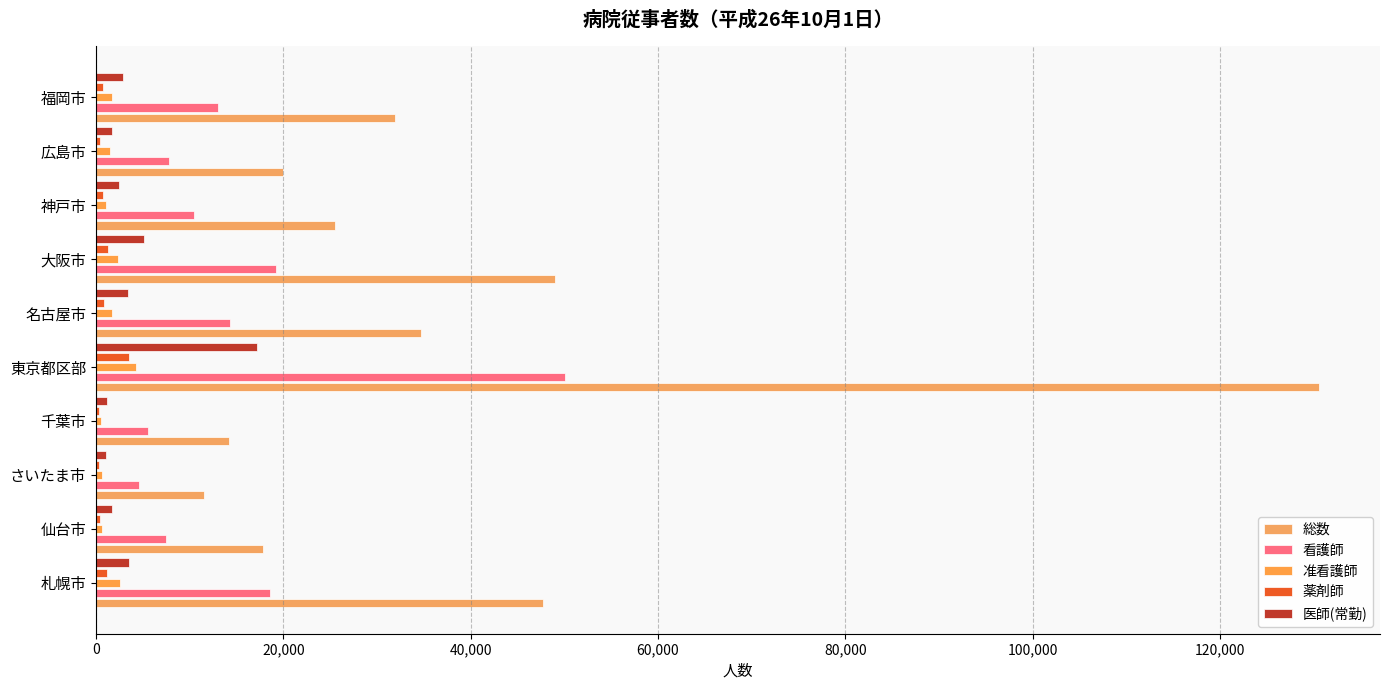

How many values in the 看護師 series exceed 13012?

5